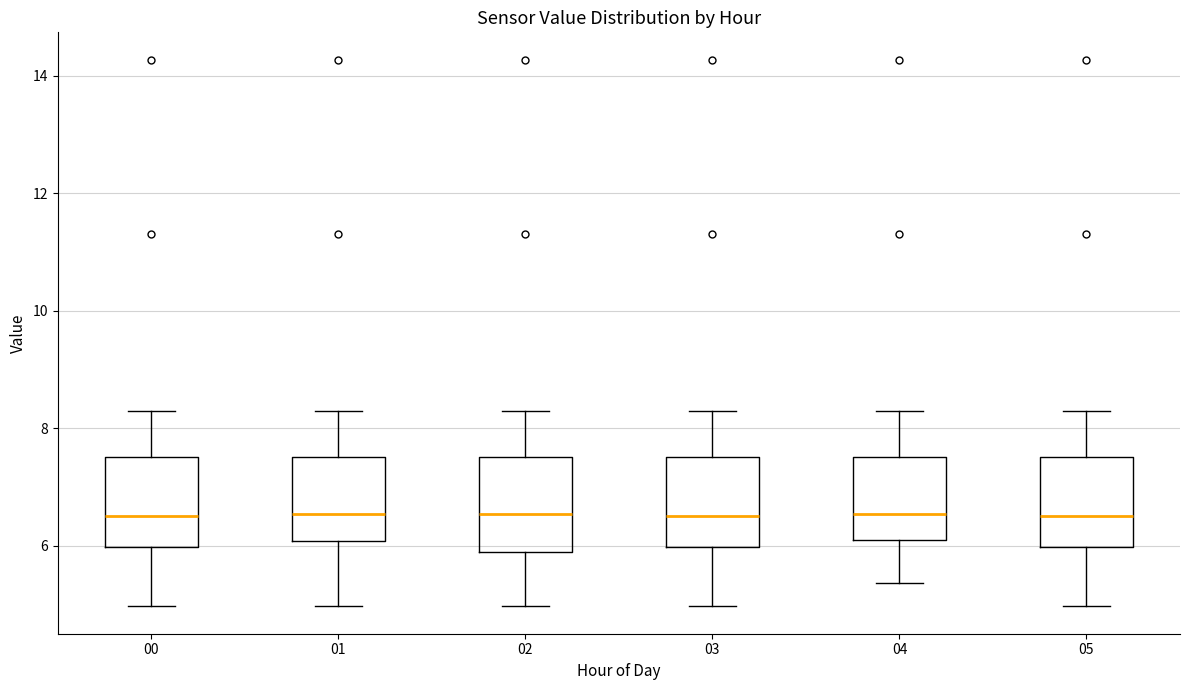

Where is the upper edge of the box at x = 02 on the y-axis? The values are not printed on the chart, so give them approximately, as read against the axis.

7.6